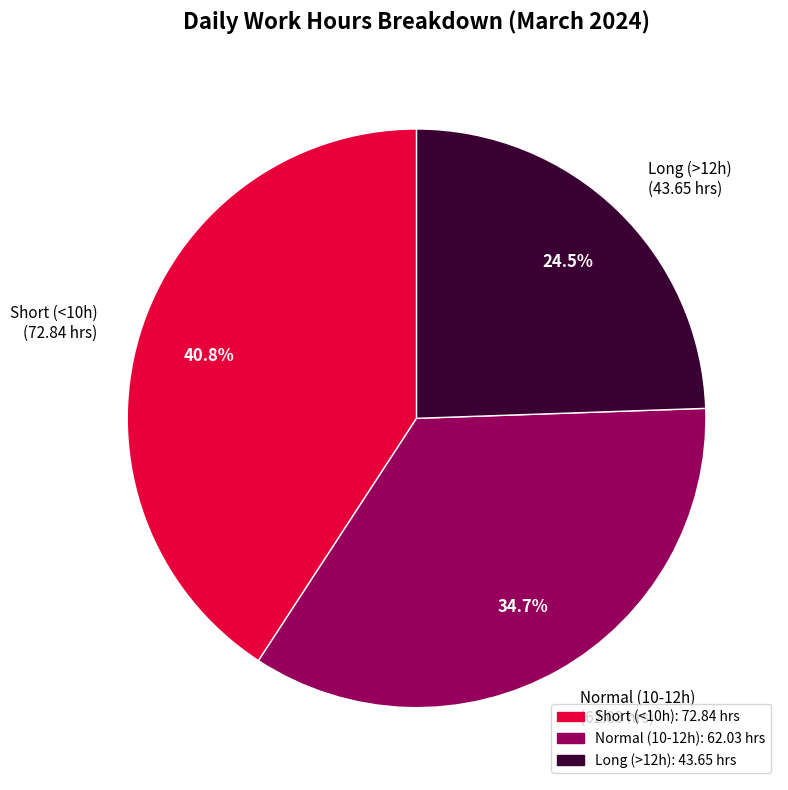

What is the ratio of the value at Long (>12h) (43.65 hrs) to the value at Short (<10h) (72.84 hrs)?

0.6